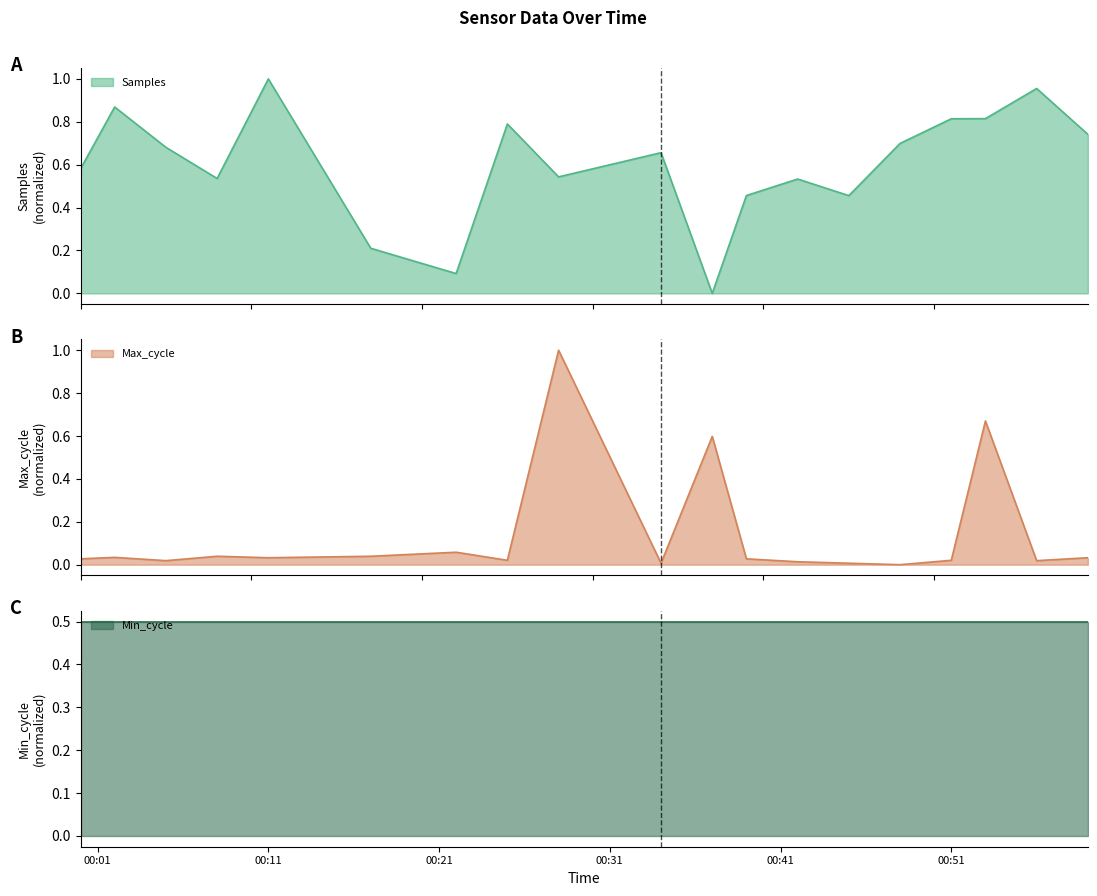

Where is the first local minimum for Max_cycle?

2022/11/17 00:05